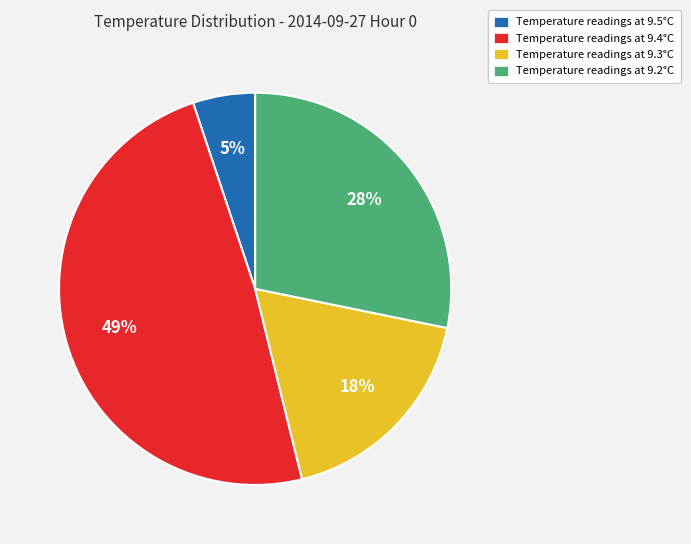

Combined, do Temperature readings at 9.5°C and Temperature readings at 9.3°C account for over 50%?

No